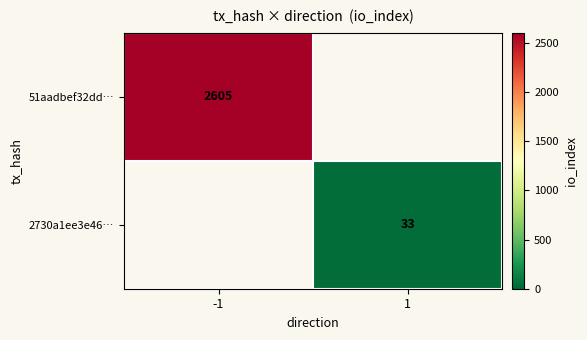

Is it true that 51aadbef32dd… equals 4361 at -1?

False